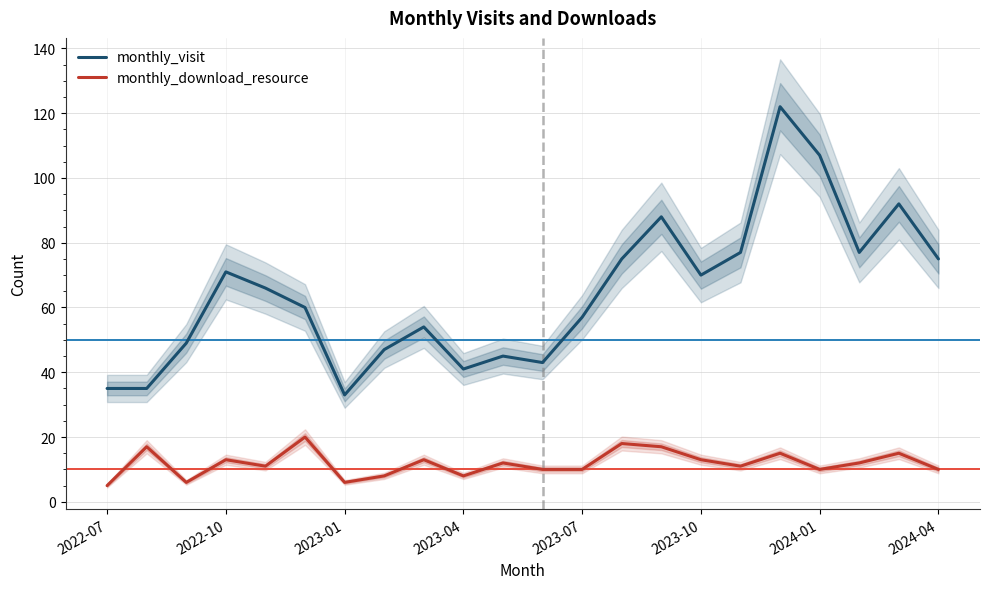

What is the maximum value shown in the chart?

122